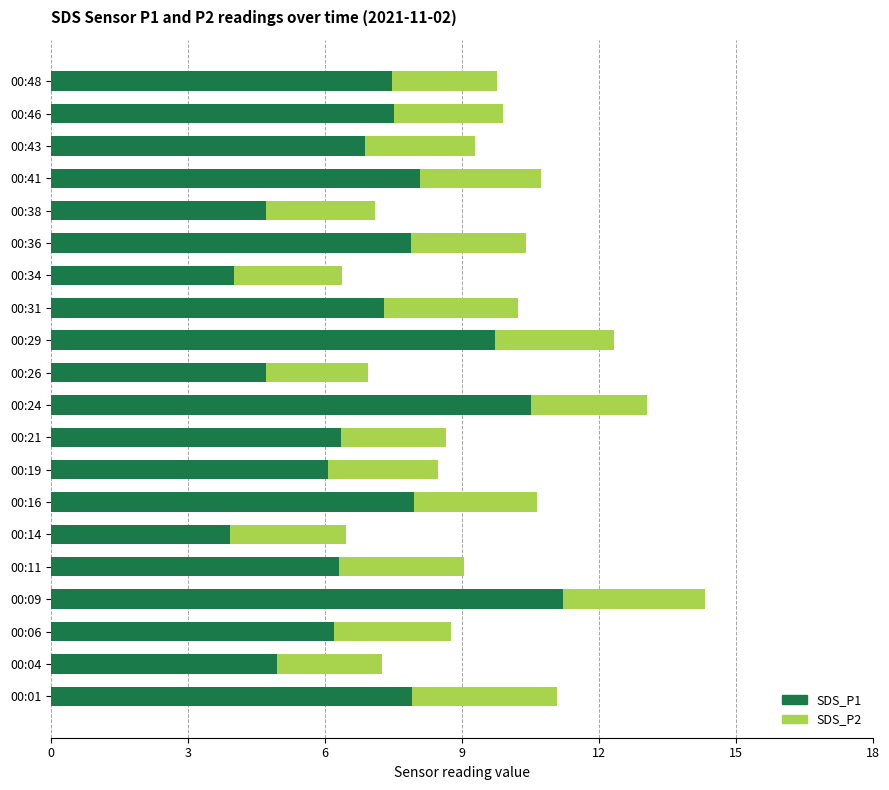

What is the sum of the SDS_P1 values at 00:11 and 00:29?

16.0